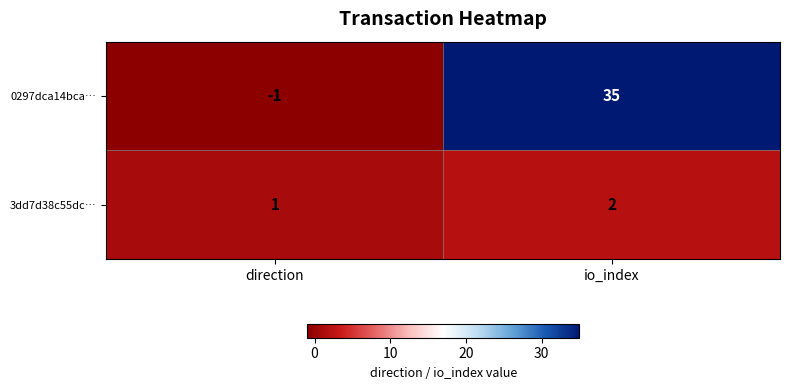

The 0297dca14bca… series shows 35 at io_index. True or false?

True